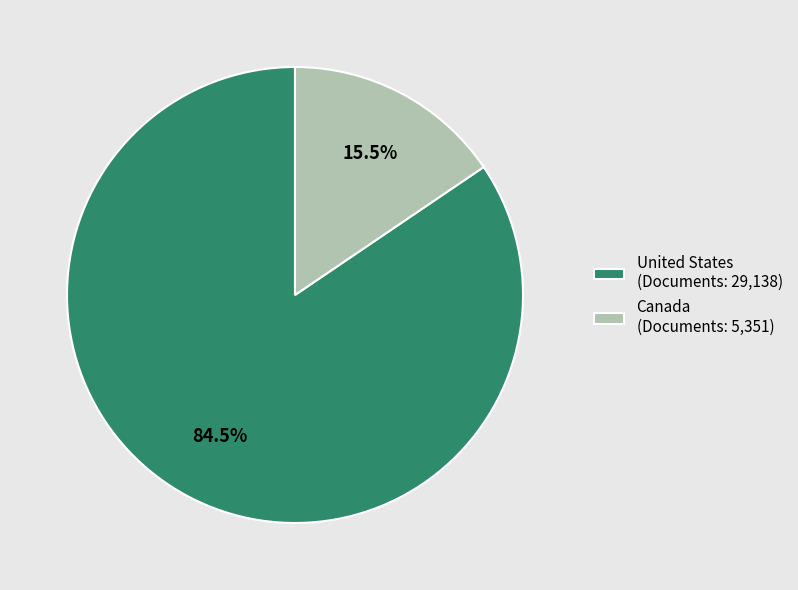

Count the number of slices in the pie.

2